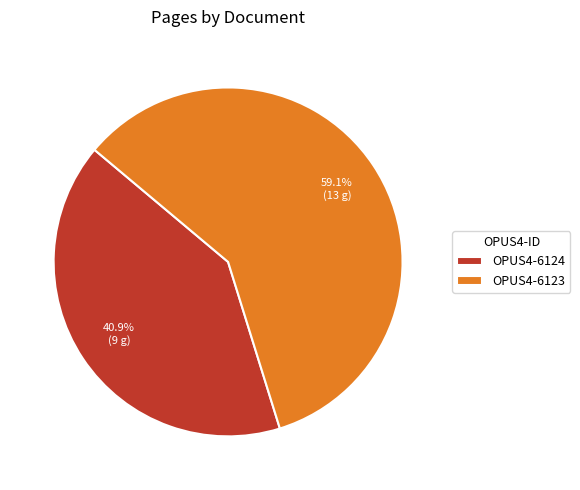

The OPUS4-6124 slice represents 52% of the pie. True or false?

False